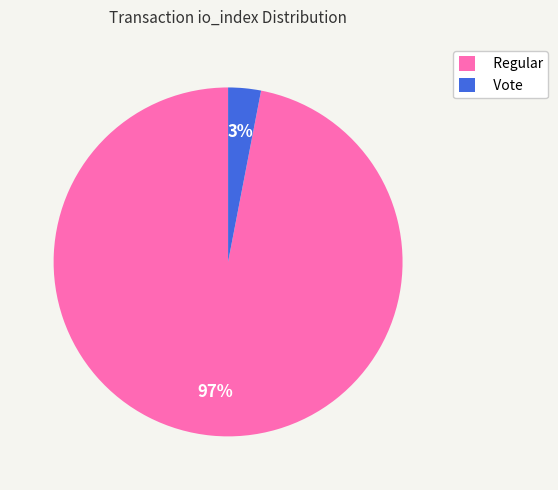

Do Regular and Vote together represent more than half of the pie?

Yes